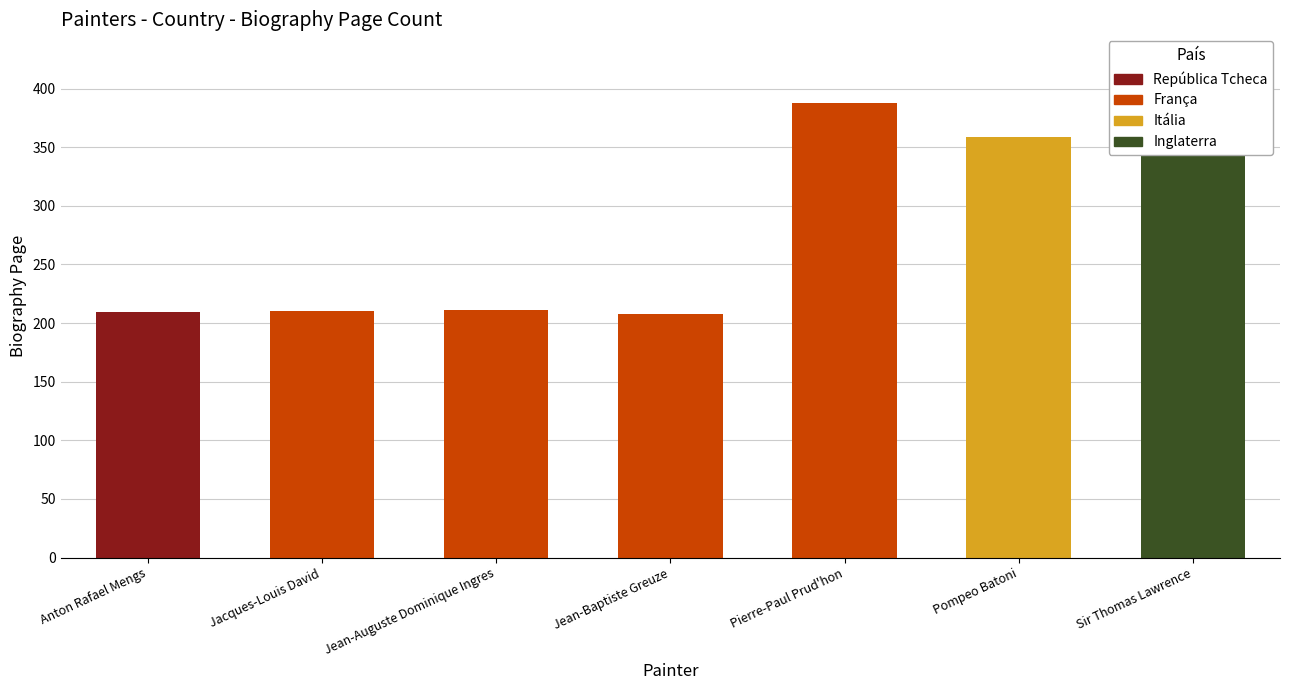

Approximately how many times larger is the value at Sir Thomas Lawrence compared to Jean-Baptiste Greuze?

1.8